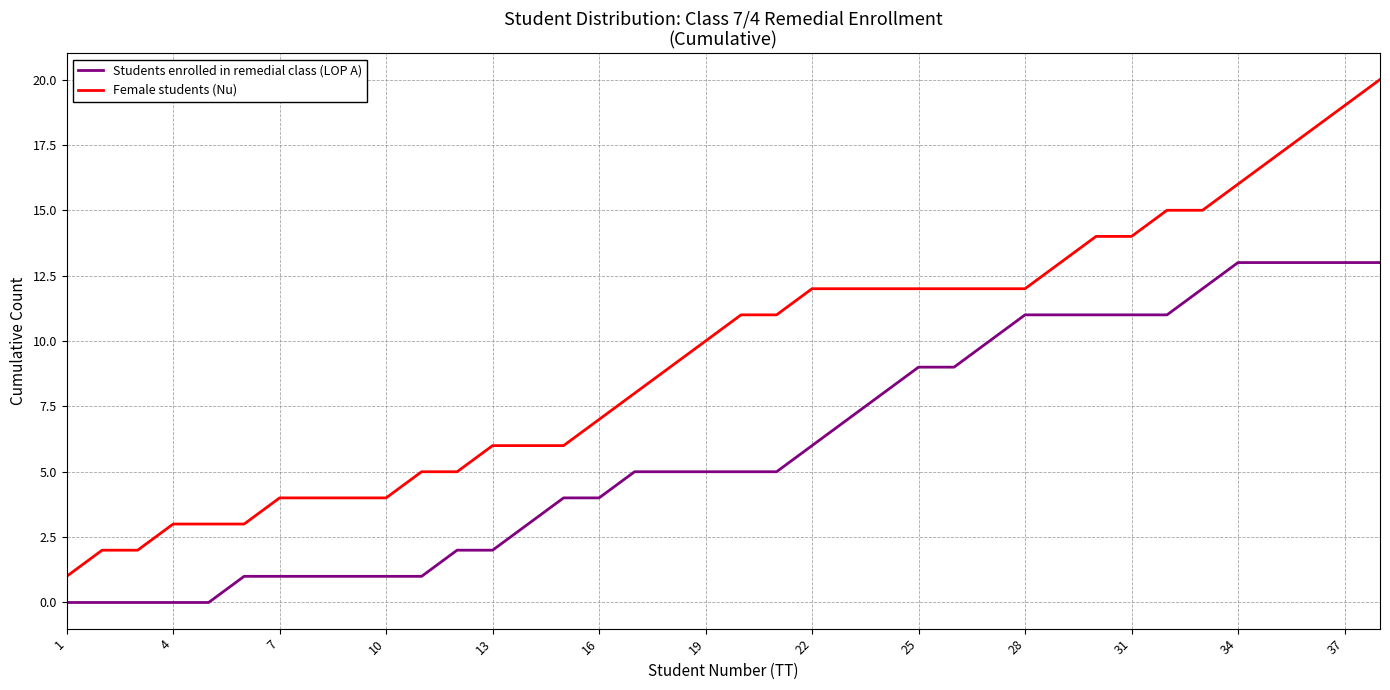

Which series has the widest spread of values?

Female students (Nu)